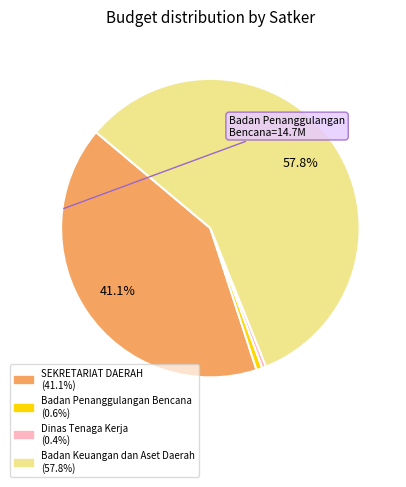

Does any single category account for the majority?

Yes